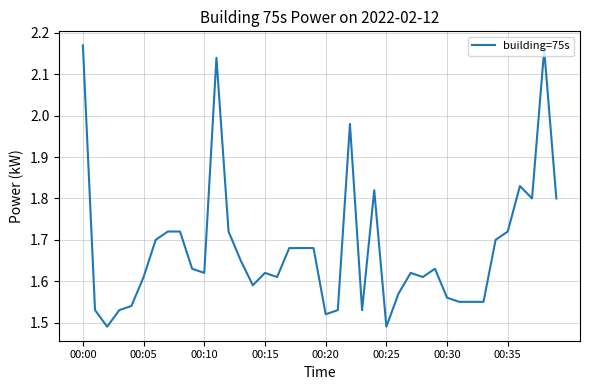

What is the difference between the maximum and minimum values?

0.7